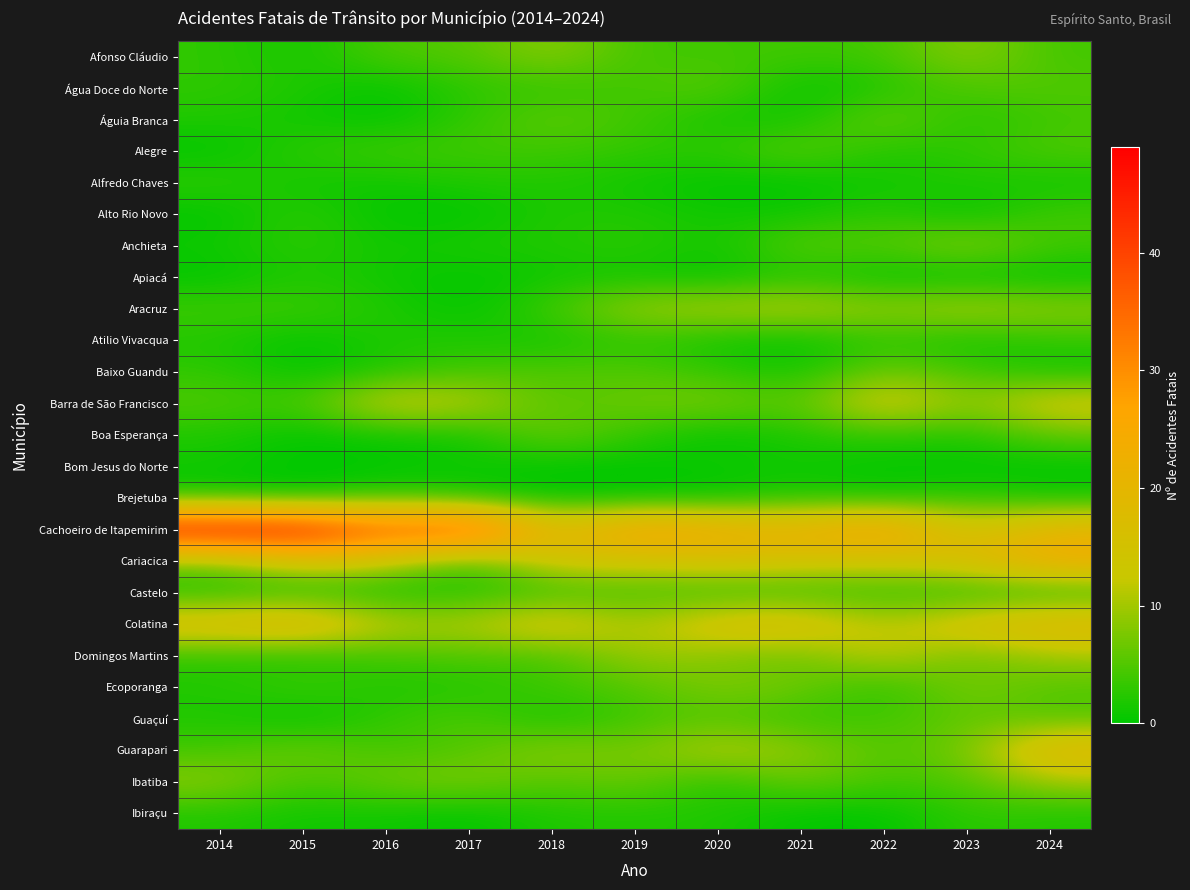

Between 2023 and 2022, which is larger?

2023